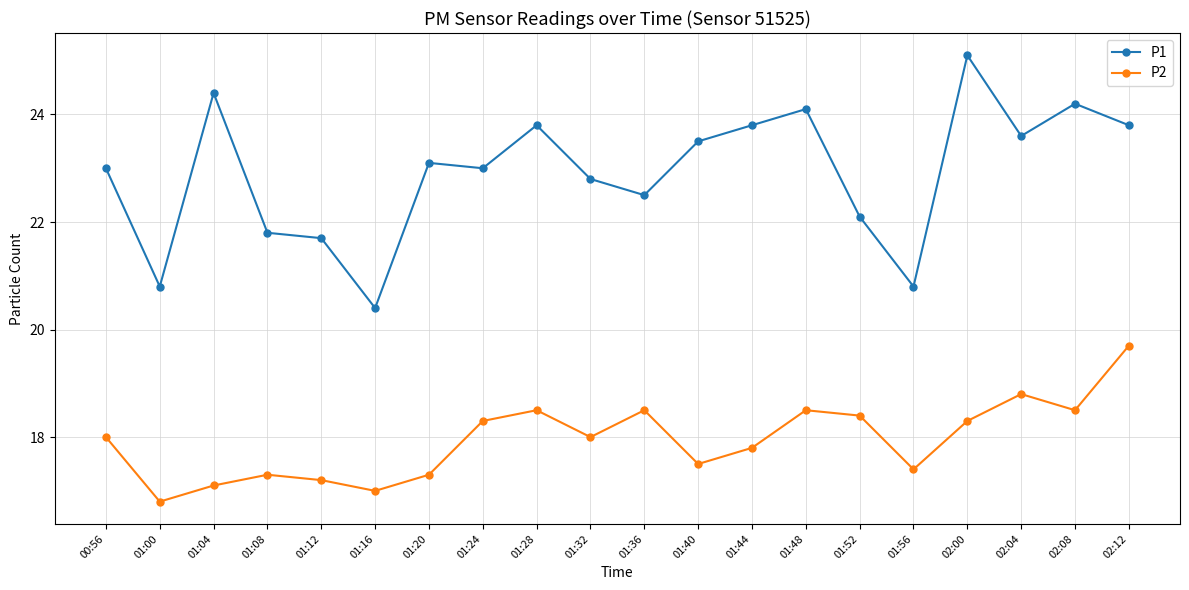

What is the total value across all series at 01:56?

38.2